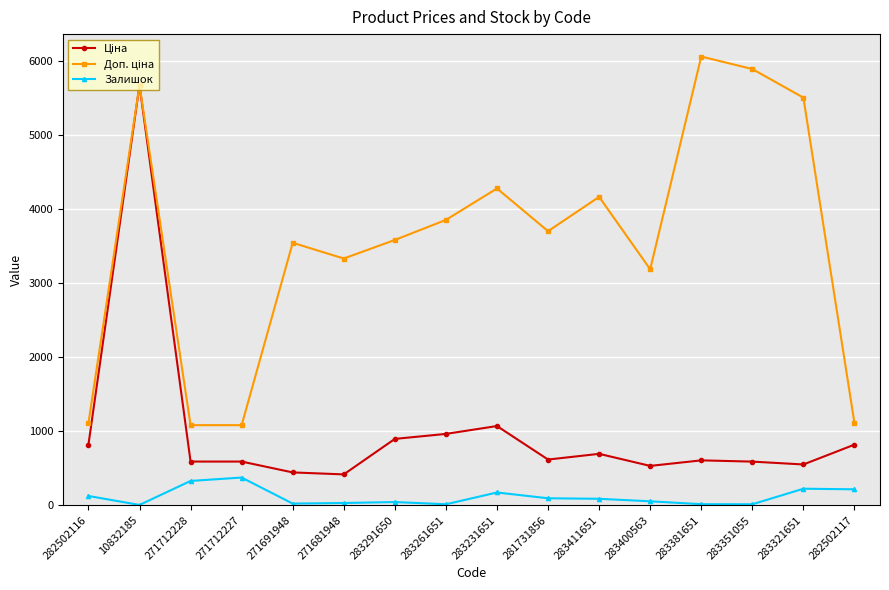

What is the difference between the highest and lowest values at 271712228?

753.7